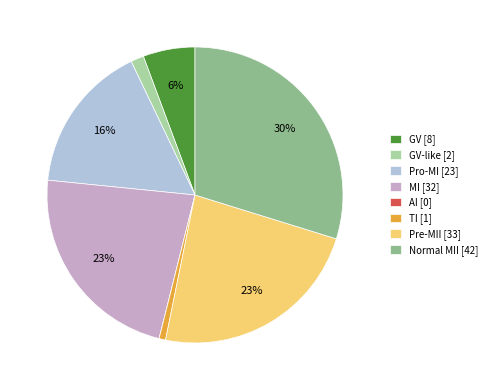

To the nearest percent, what portion does GV-like [2] represent?

1%